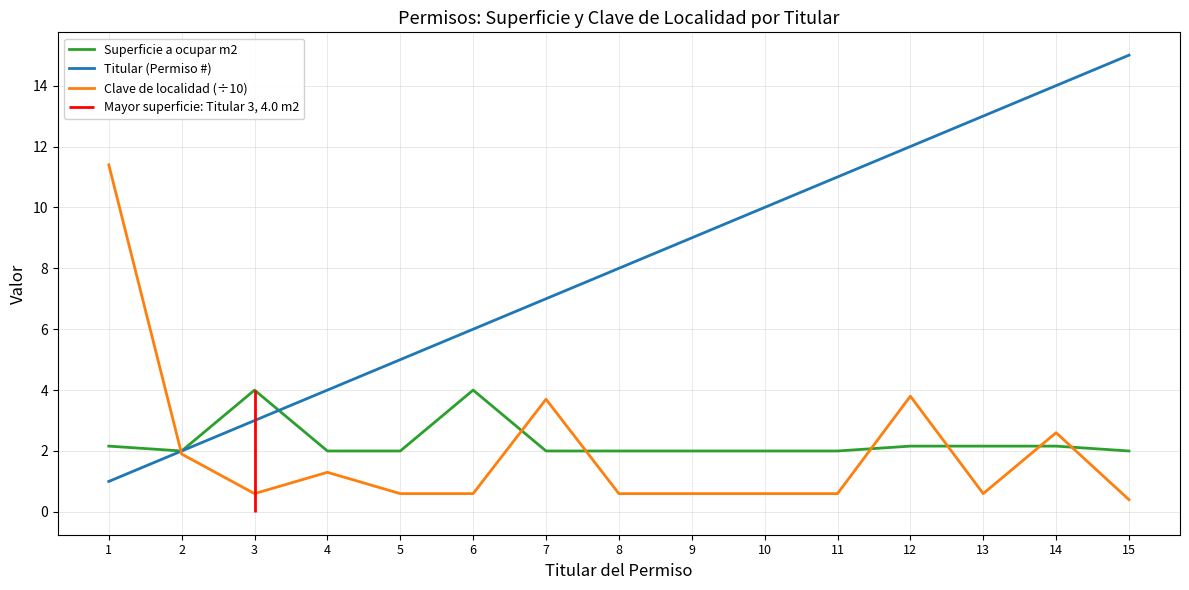

At 13, list the series in order from smallest to largest.

Clave de localidad (÷10), Superficie a ocupar m2, Titular (Permiso #)